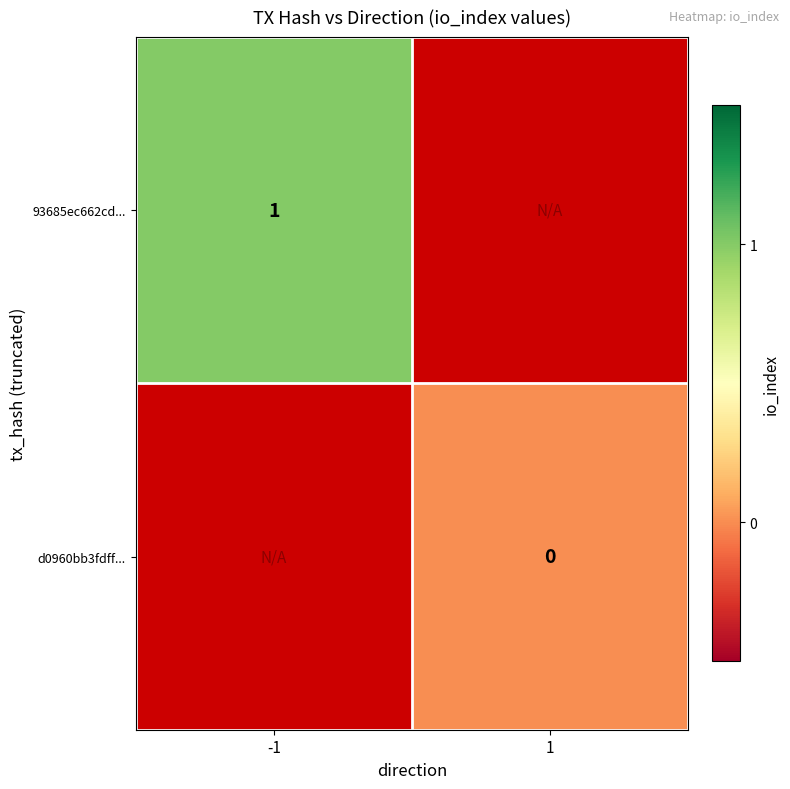

The value of 93685ec662cd... at -1 is 1. True or false?

True